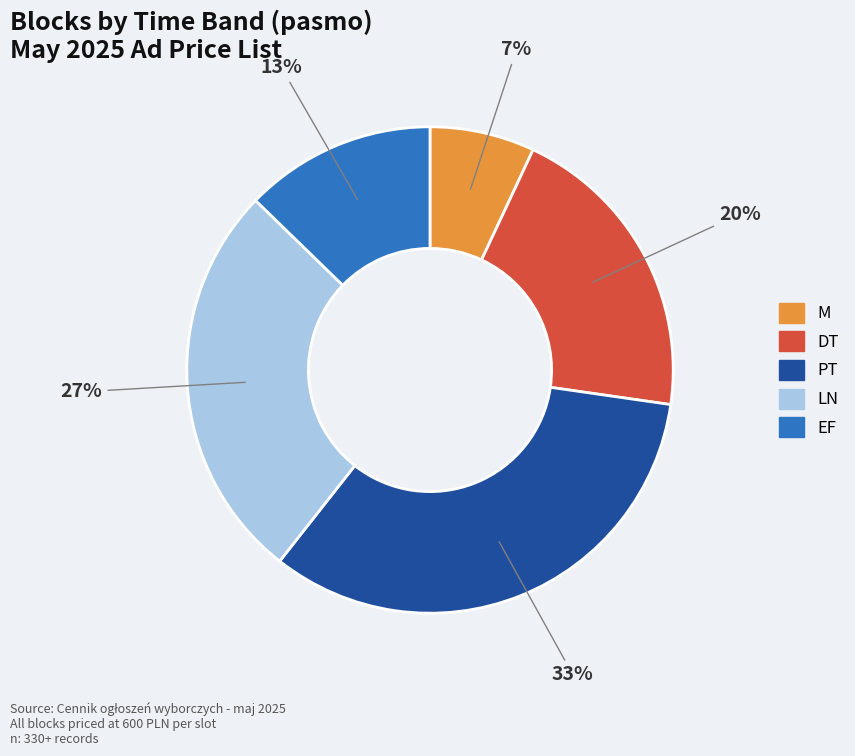

Is there a majority slice in this chart?

No